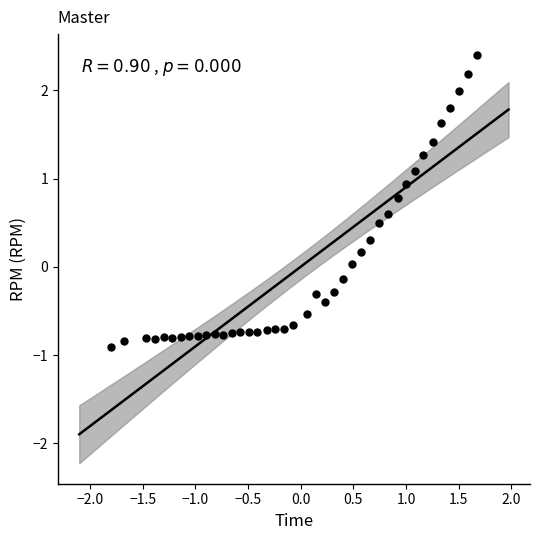

What is the range of X values (max minus min)?

3.5